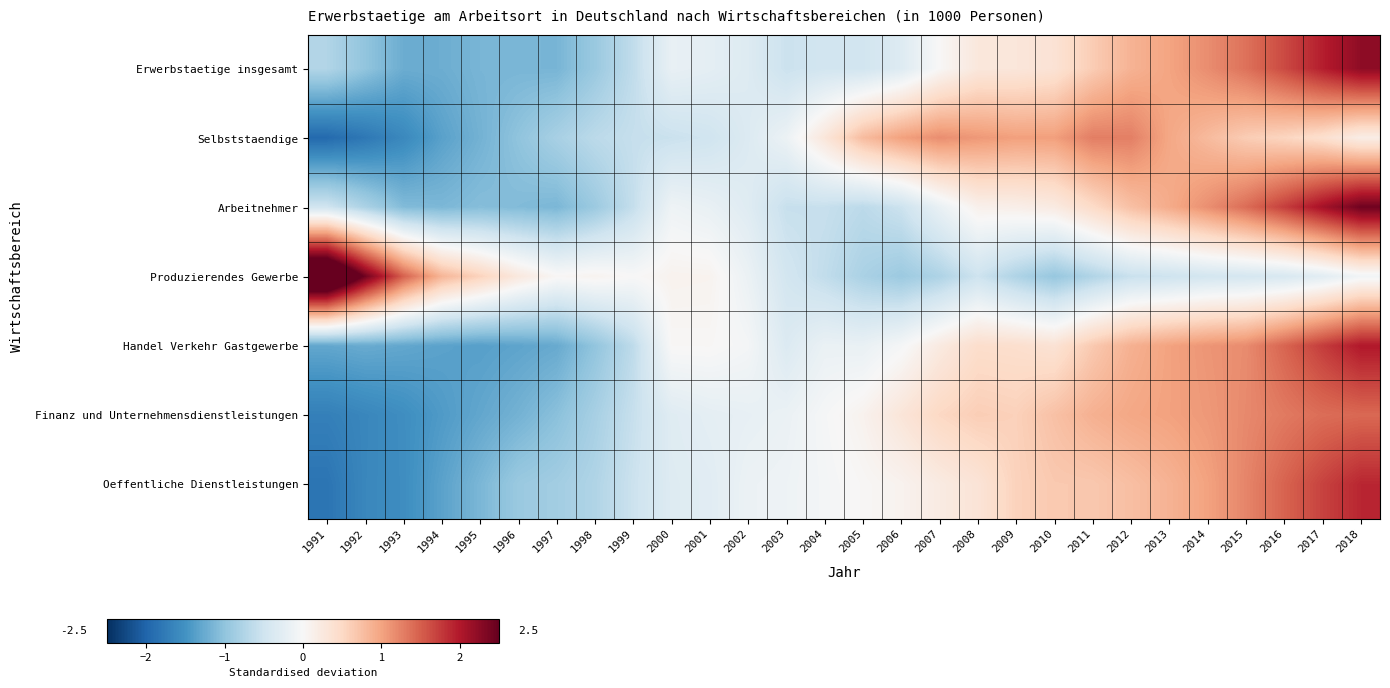

Count the number of categories in the chart.

28